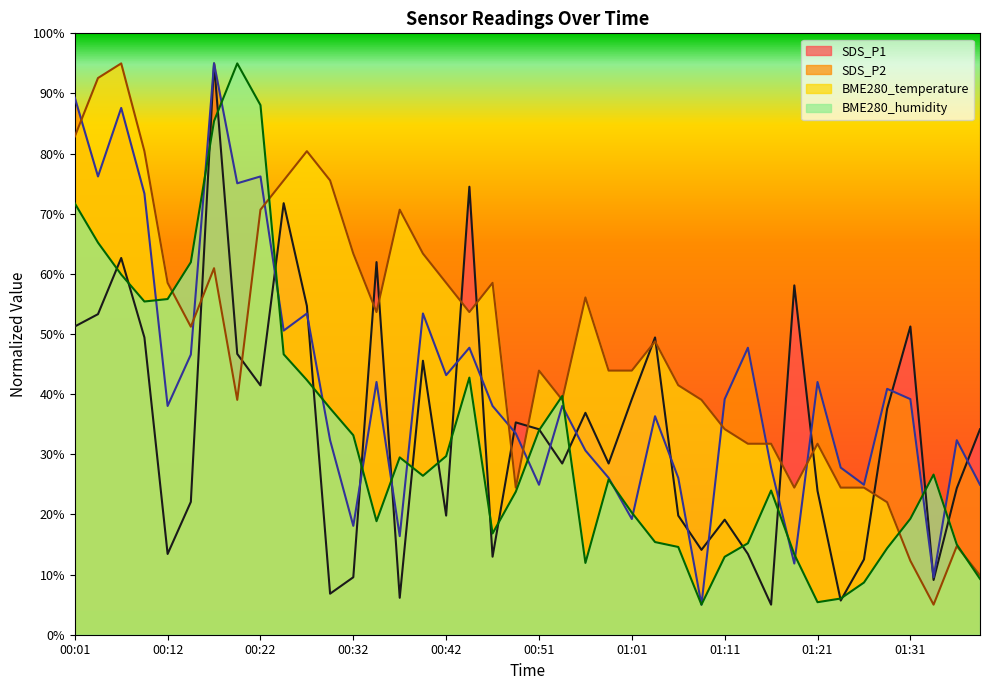

Is the value of BME280_temperature at 00:32 greater than the value of SDS_P1 at 00:01?

Yes